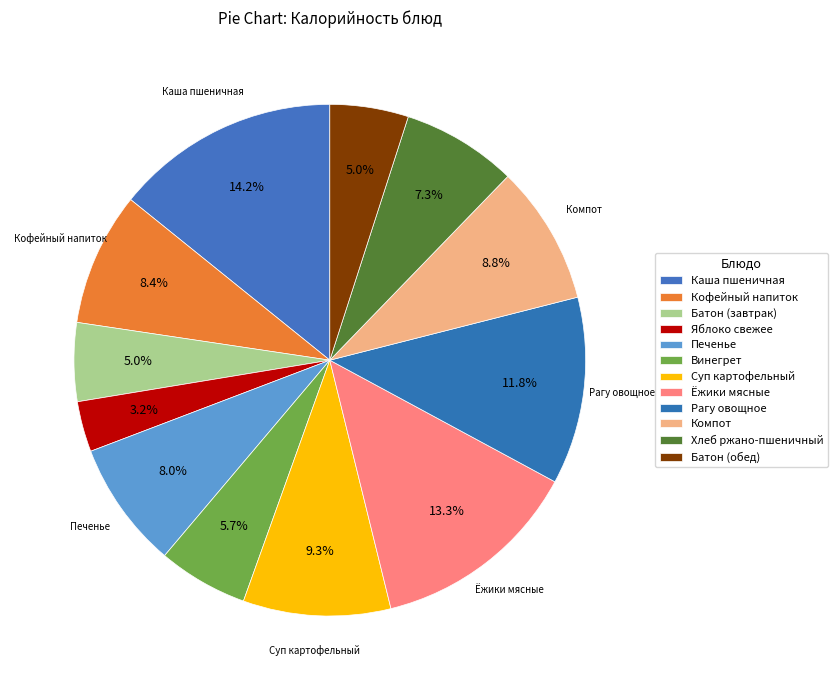

What percentage is the Винегрет slice, to the nearest percent?

6%